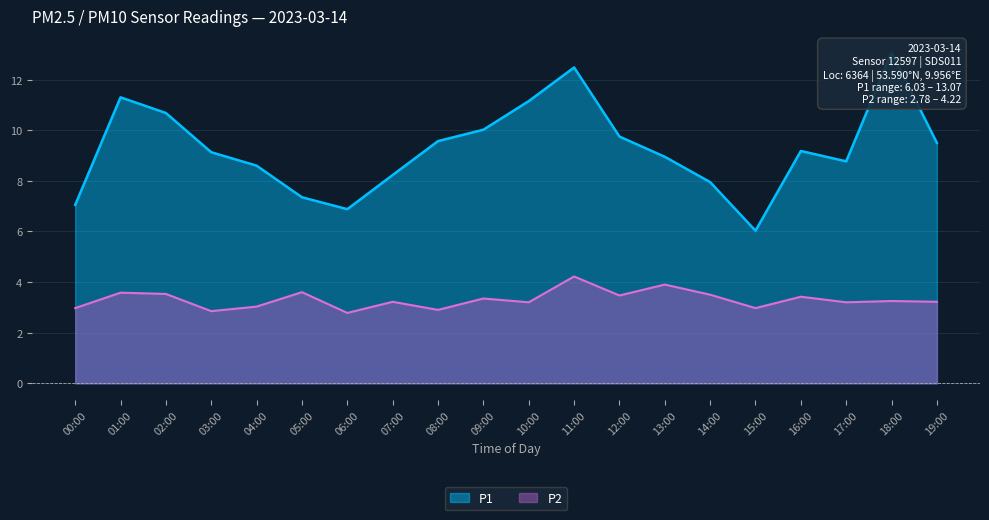

What position from the right is 11:00?

9